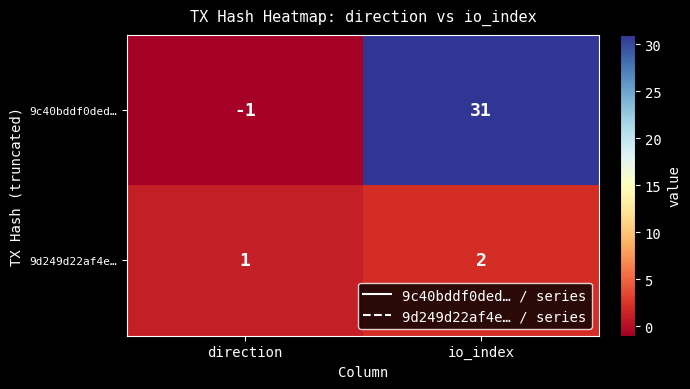

Which series has the widest spread of values?

9c40bddf0ded…